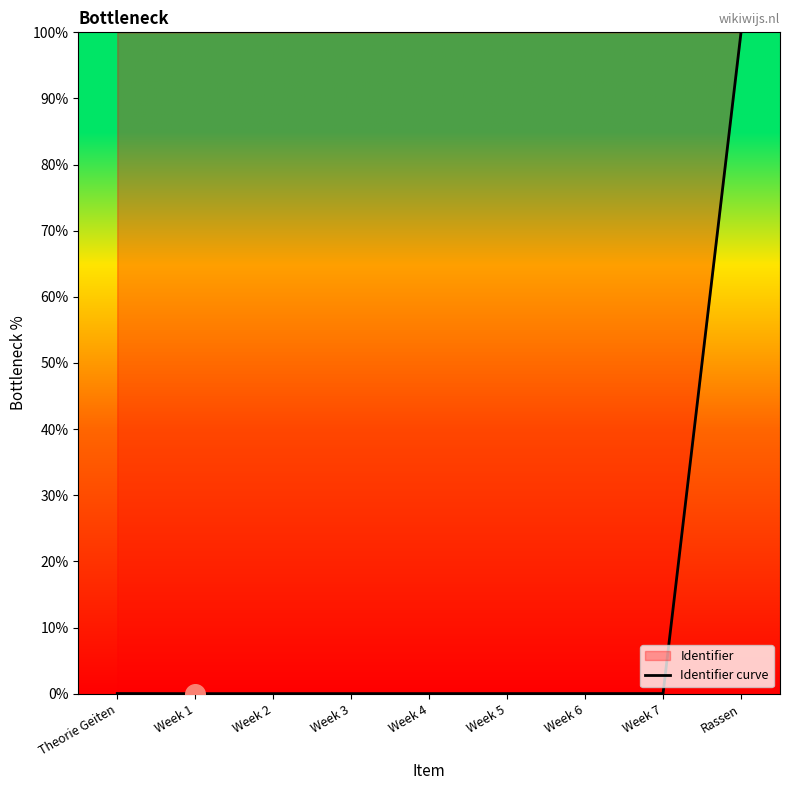

Between Week 6 and Rassen, which is larger?

Rassen